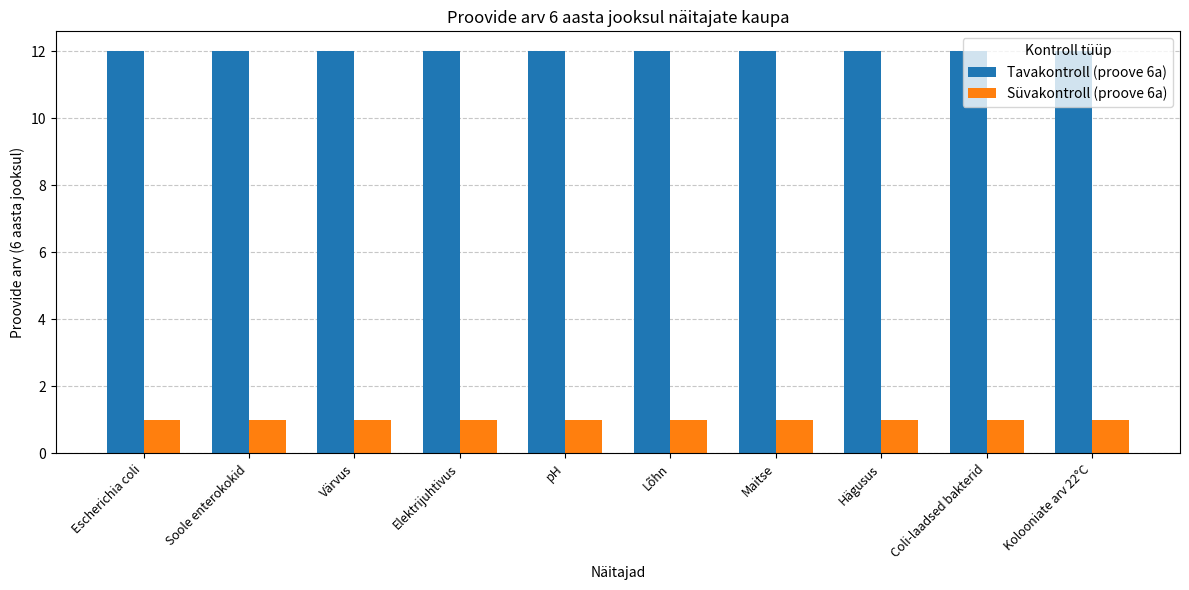

What is the highest value of the Tavakontroll (proove 6a) series?

12